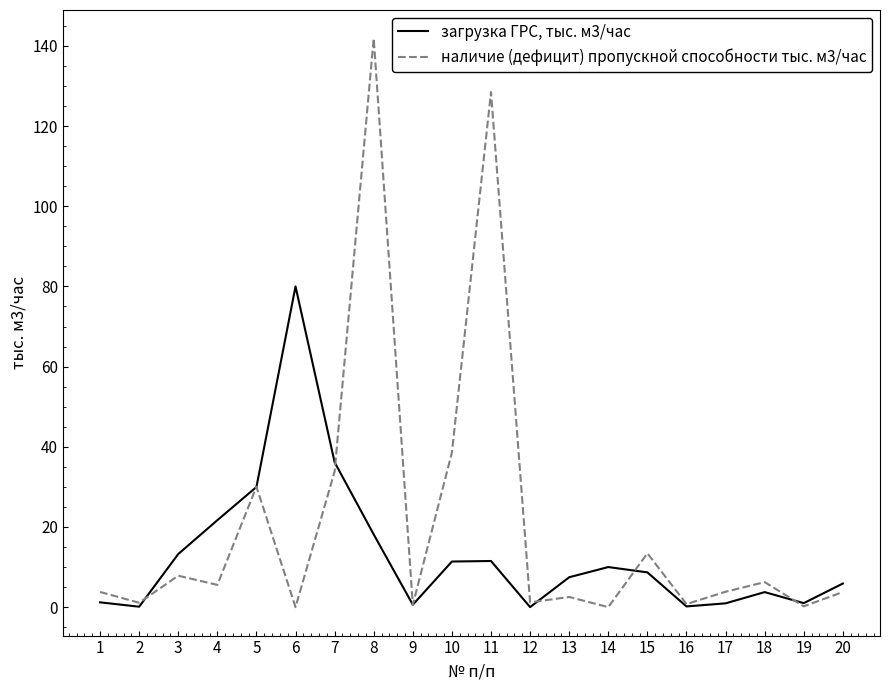

What are all the series names shown in the legend?

загрузка ГРС, тыс. м3/час, наличие (дефицит) пропускной способности тыс. м3/час